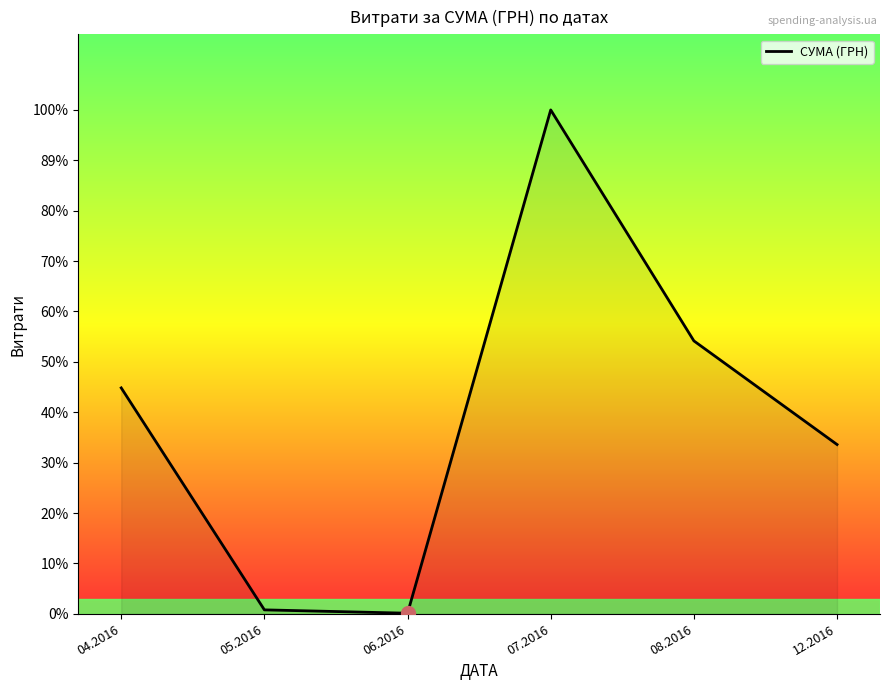

What position from the left is 08.2016?

5